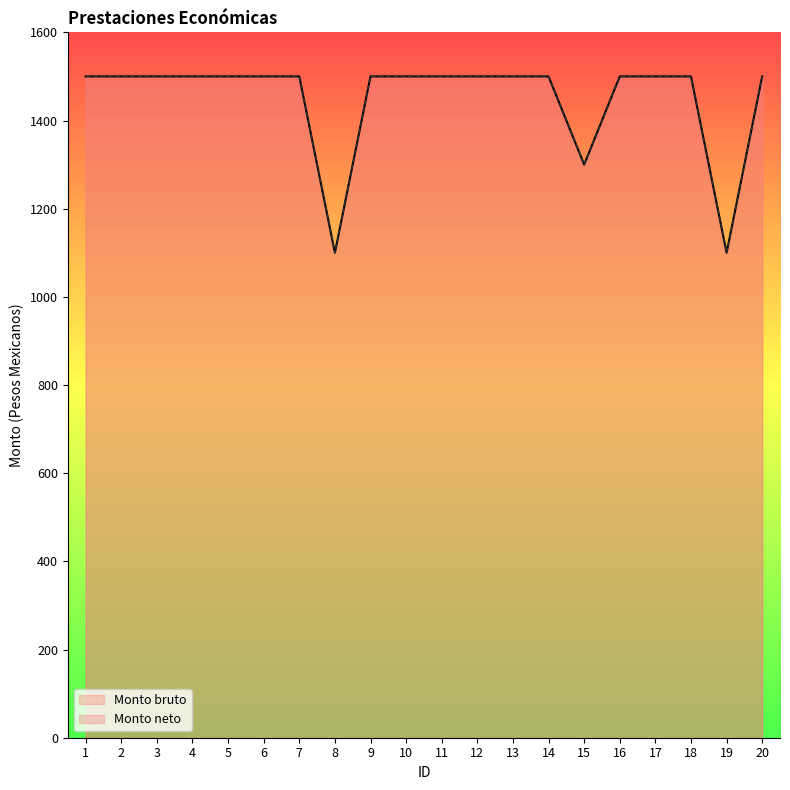

Does the chart have visible grid lines?

No